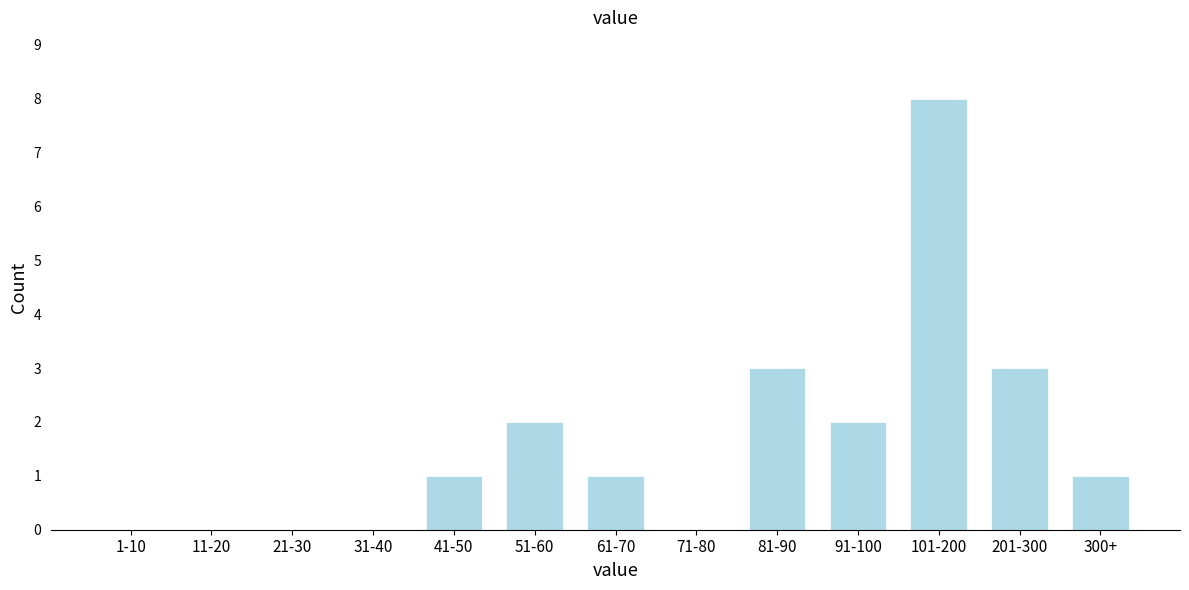

Reading right to left, extract all data points from this chart.

300+=1	201-300=3	101-200=8	91-100=2	81-90=3	71-80=0	61-70=1	51-60=2	41-50=1	31-40=0	21-30=0	11-20=0	1-10=0